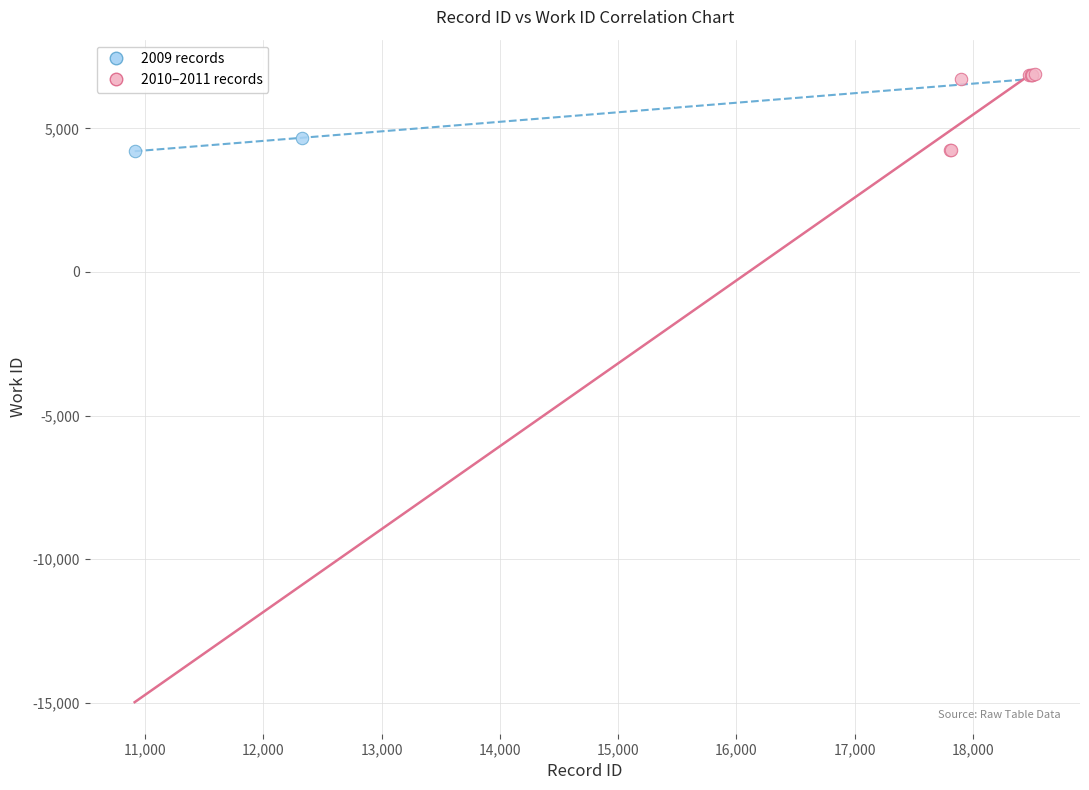

What are all the series names shown in the legend?

2009 records, 2010–2011 records